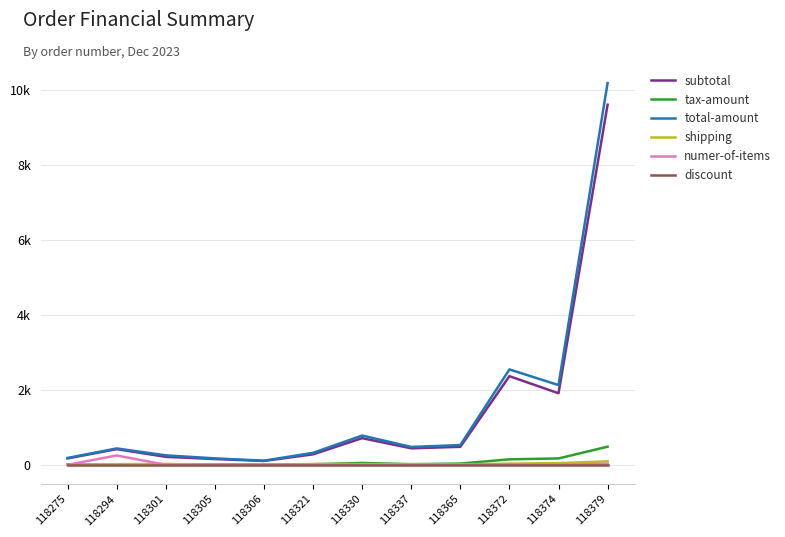

At which category is the sum across all series the highest?

118379